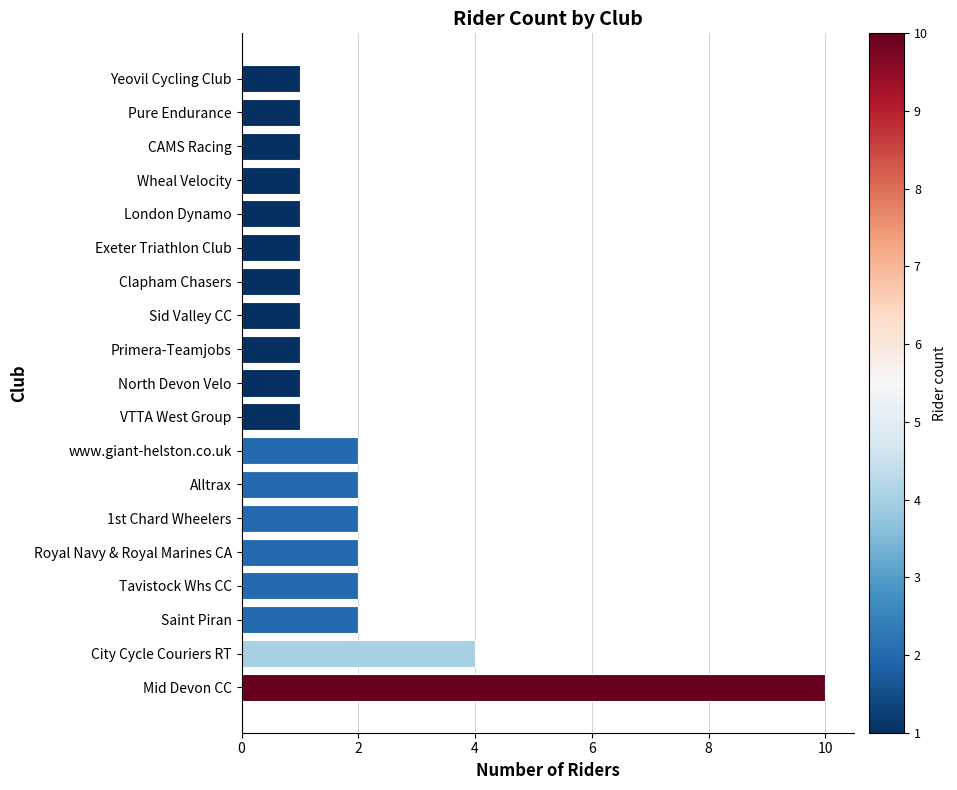

The value at Alltrax is 2. True or false?

True